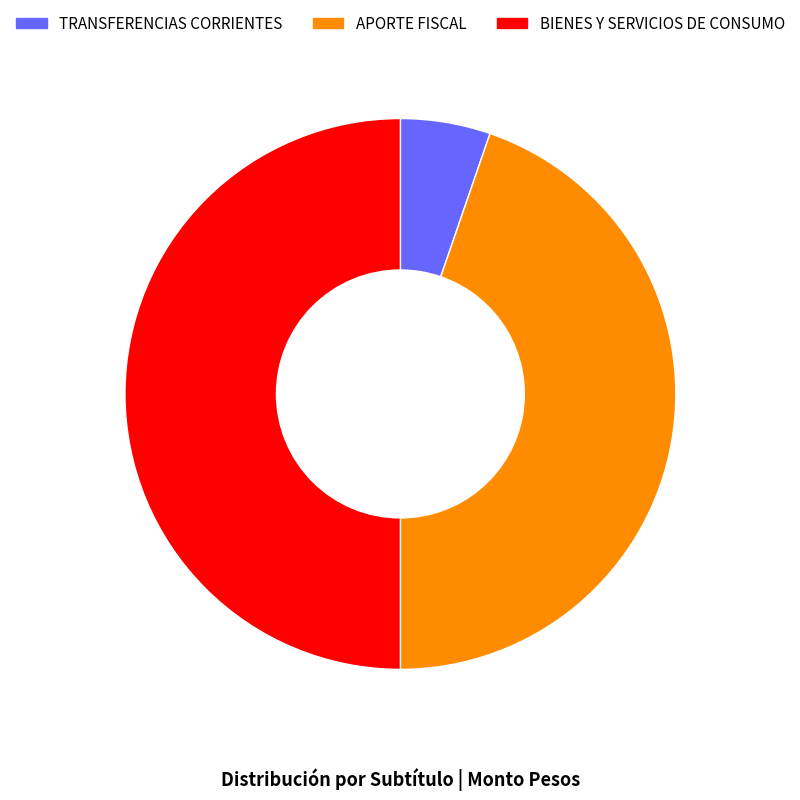

Which slice is the largest?

BIENES Y SERVICIOS DE CONSUMO